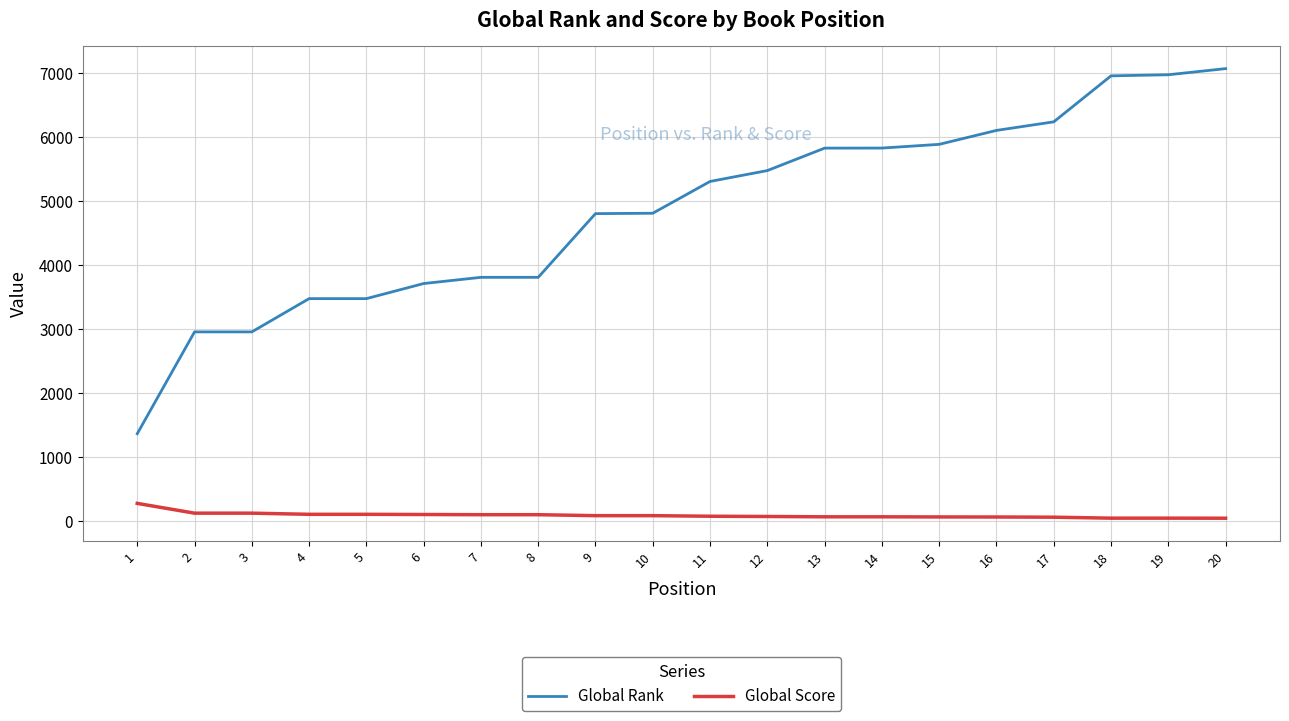

True or false: Global Rank and Global Score cross at least once.

False